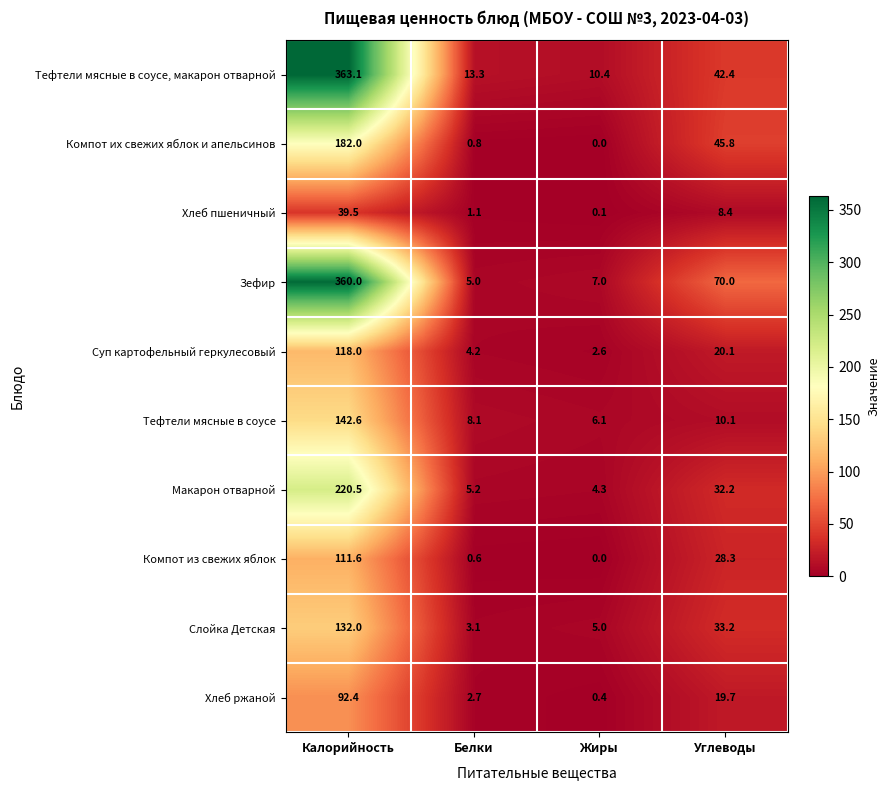

What is the spread (max minus min) of values at Калорийность?

323.6